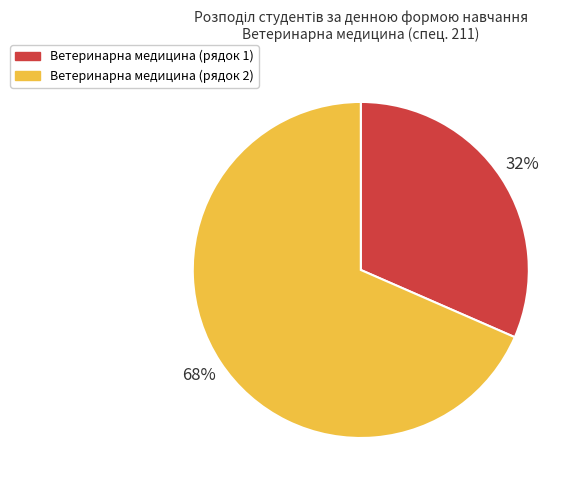

To the nearest percent, what is the combined percentage of Ветеринарна медицина (рядок 1) and Ветеринарна медицина (рядок 2)?

100%